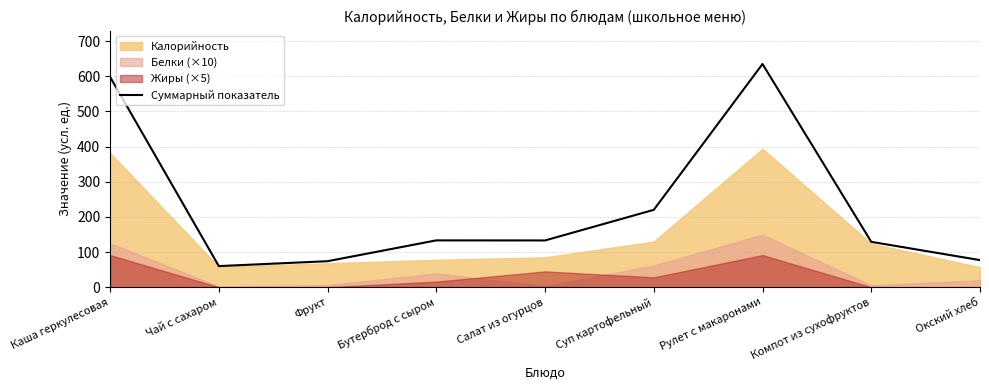

List the labels in order of value, smallest first.

Чай с сахаром, Фрукт, Окский хлеб, Компот из сухофруктов, Салат из огурцов, Бутерброд с сыром, Суп картофельный, Каша геркулесовая, Рулет с макаронами